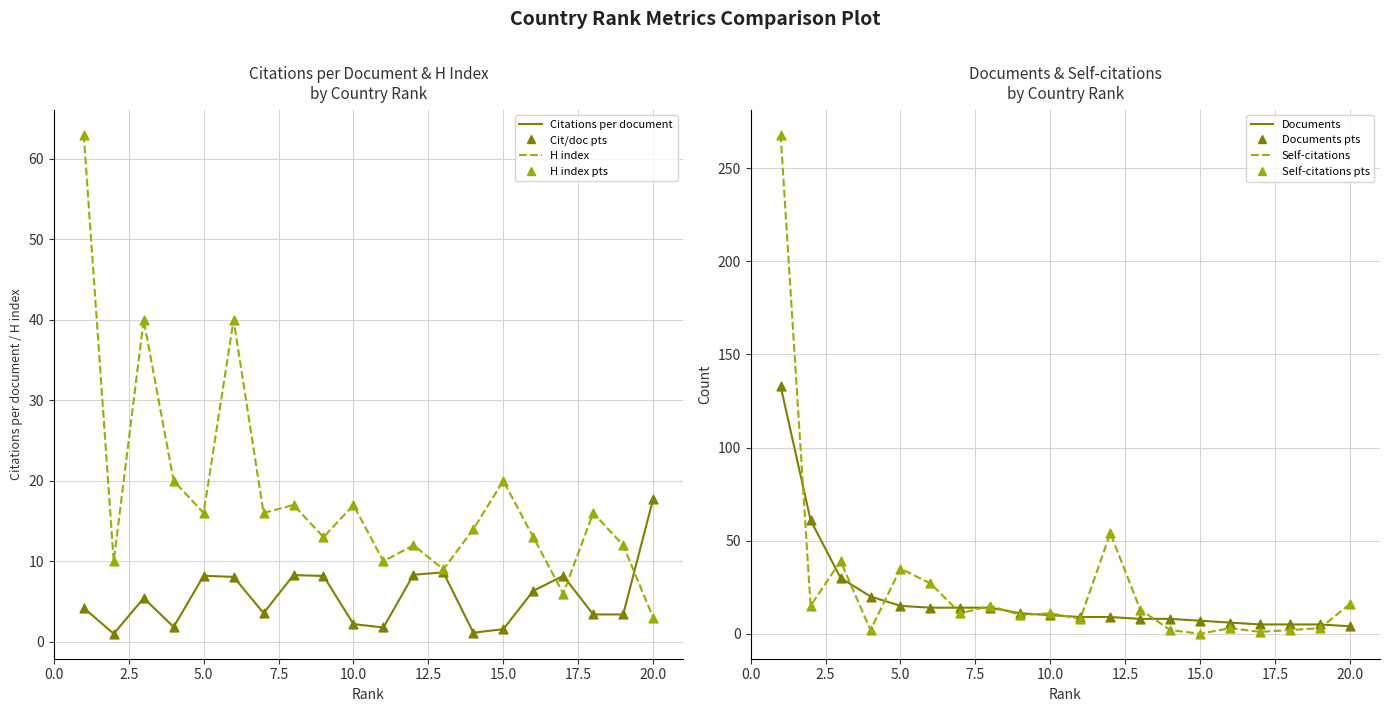

At which category is the sum across all series the highest?

1